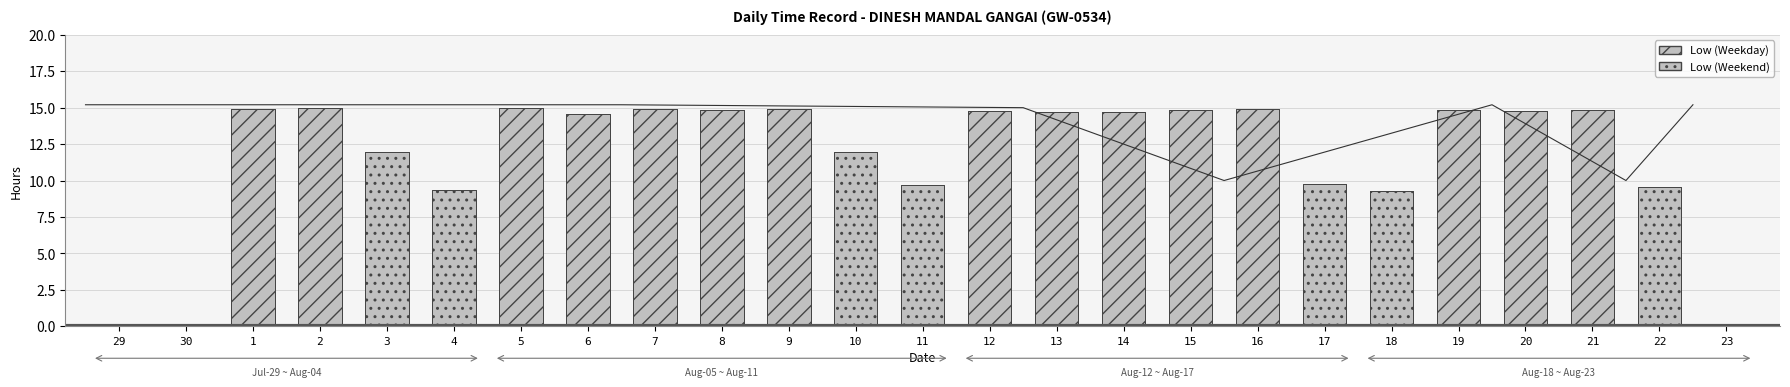

What is the sum of the values at 12 and 23?

14.8